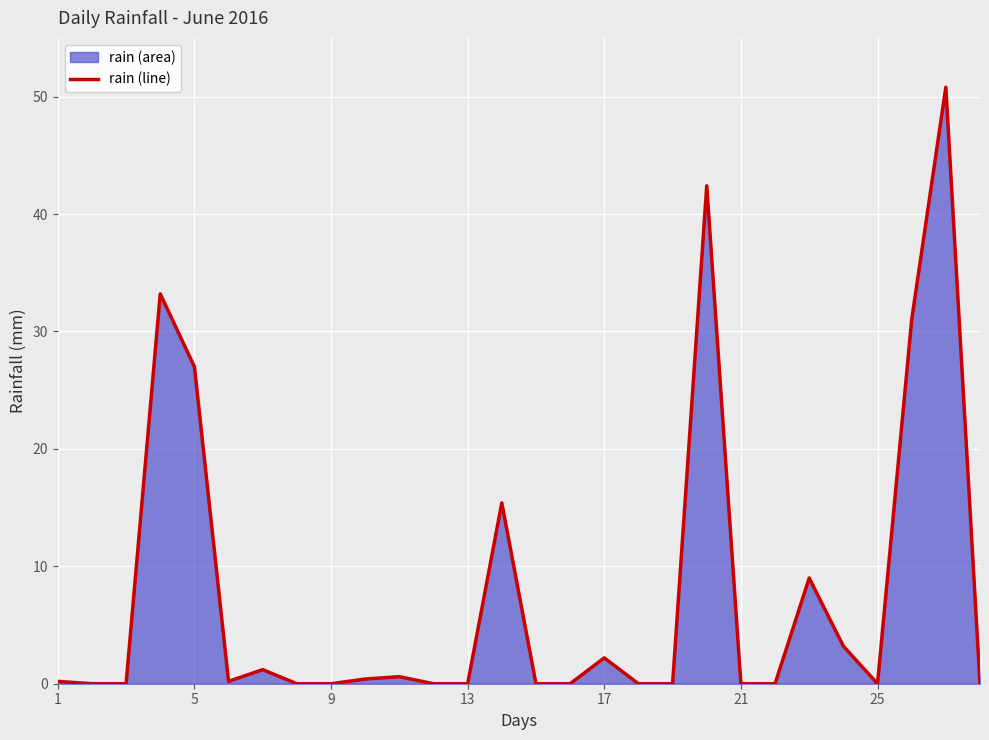

Which has a higher value, 17 or 21?

17